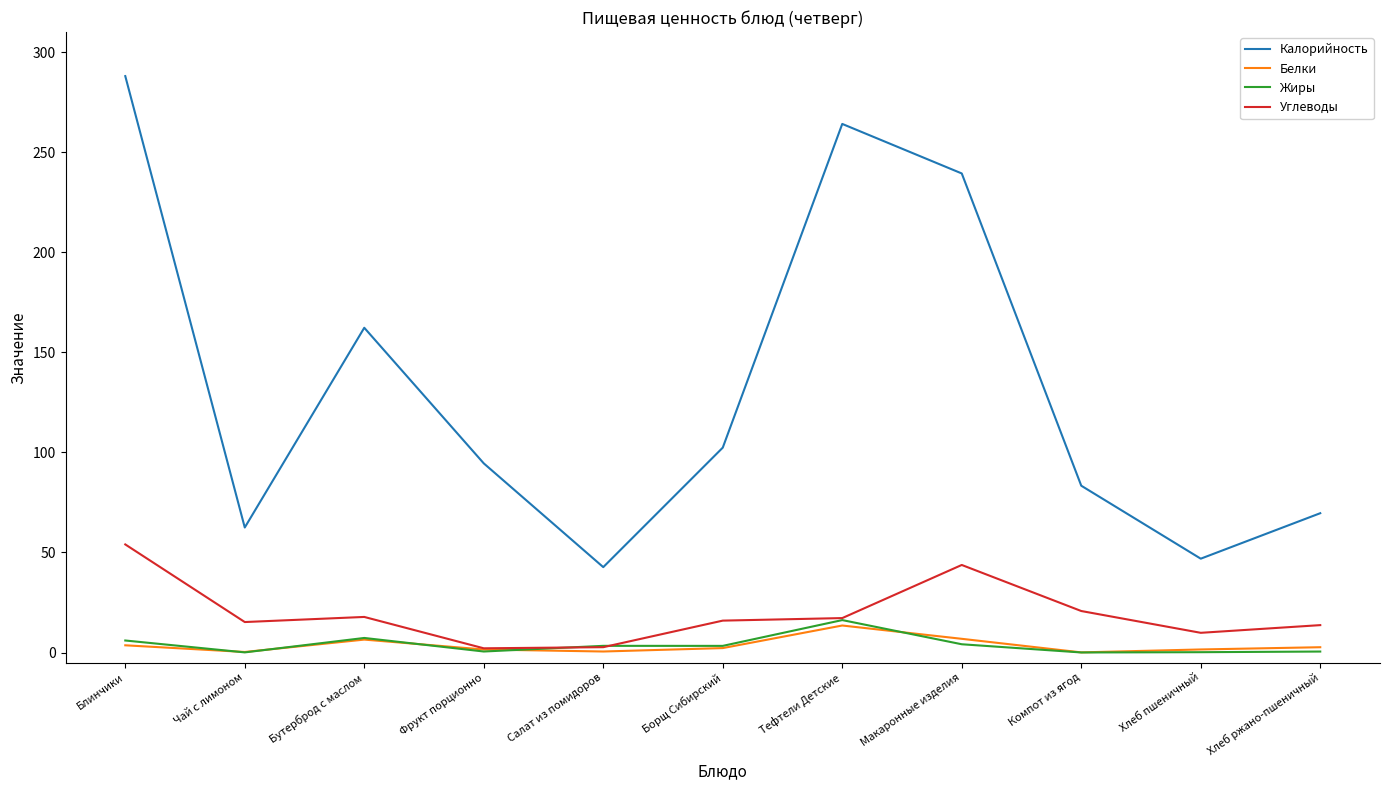

What is the difference between the second highest and second lowest values in the Углеводы series?

41.1